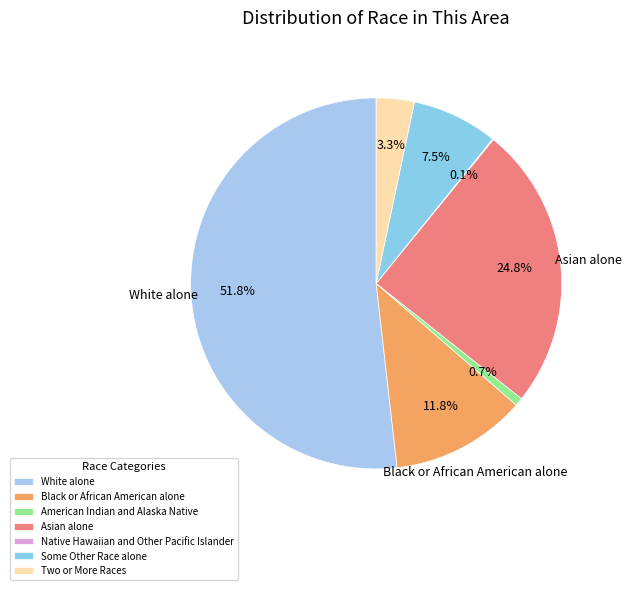

To the nearest percent, what is the difference between the largest and smallest slice percentages?

52%